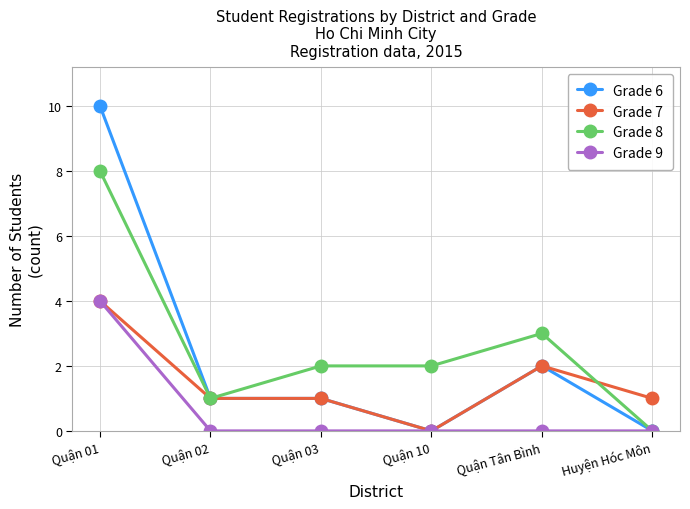

At which label does Grade 6 first exceed 1?

Quận 01